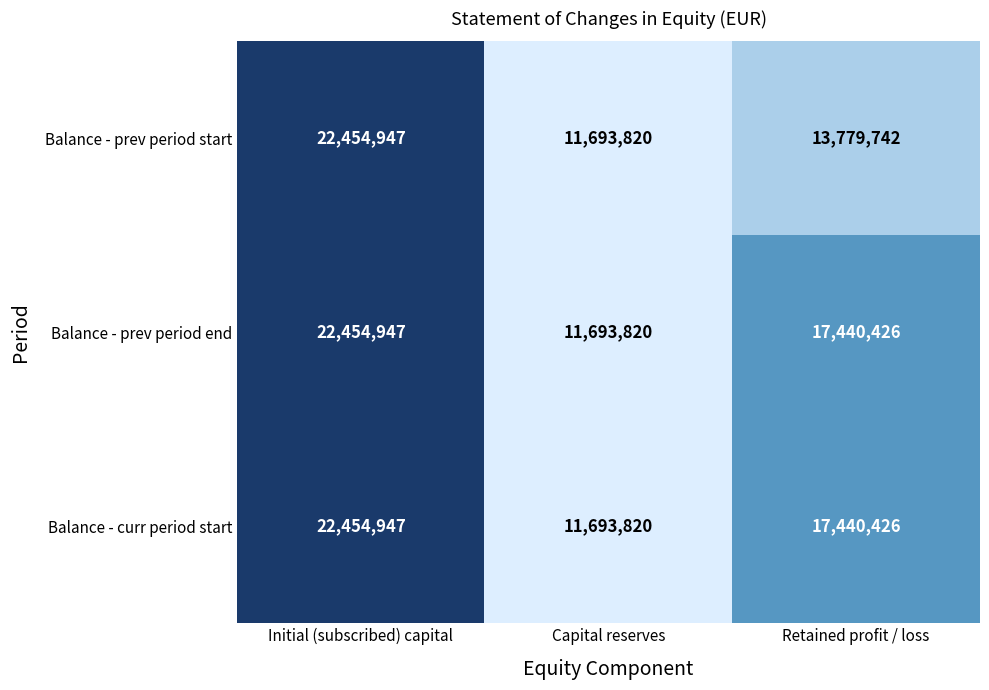

What is the difference between the second highest and minimum values in the Balance - prev period start series?

2085922